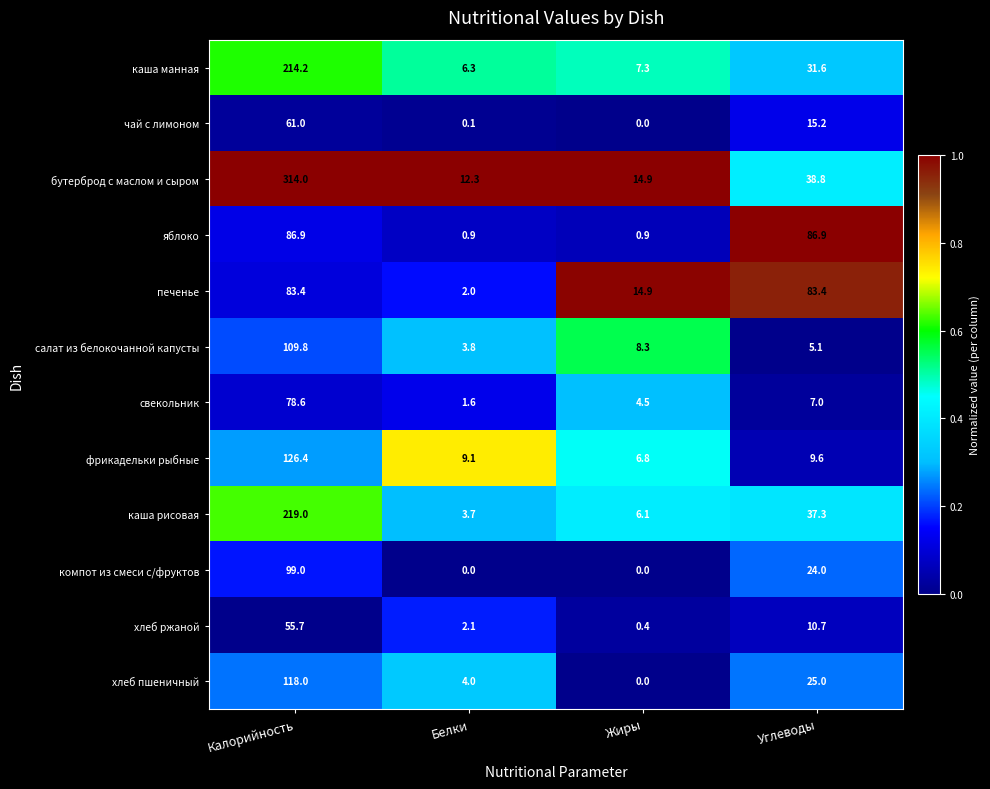

At which category is the sum across all series the highest?

Калорийность